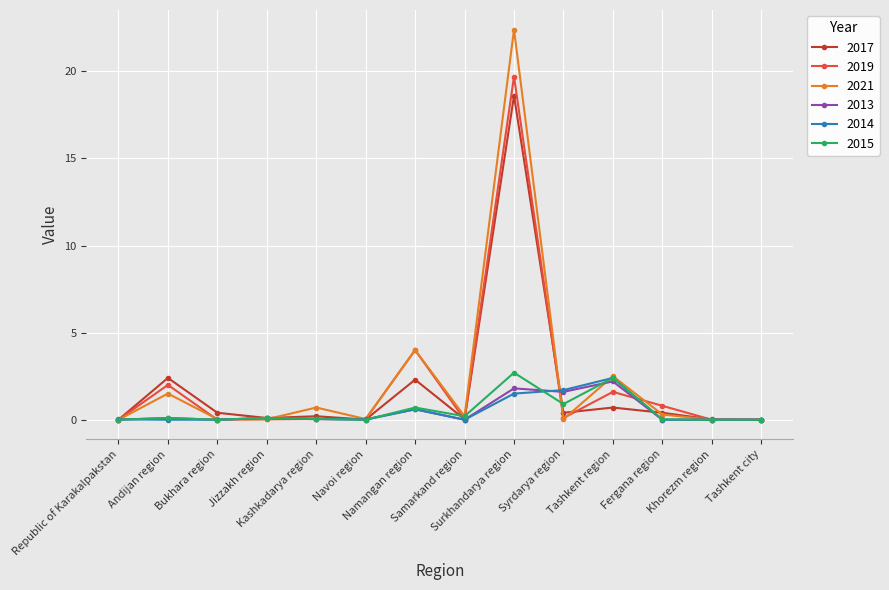

How many series are shown in this chart?

6